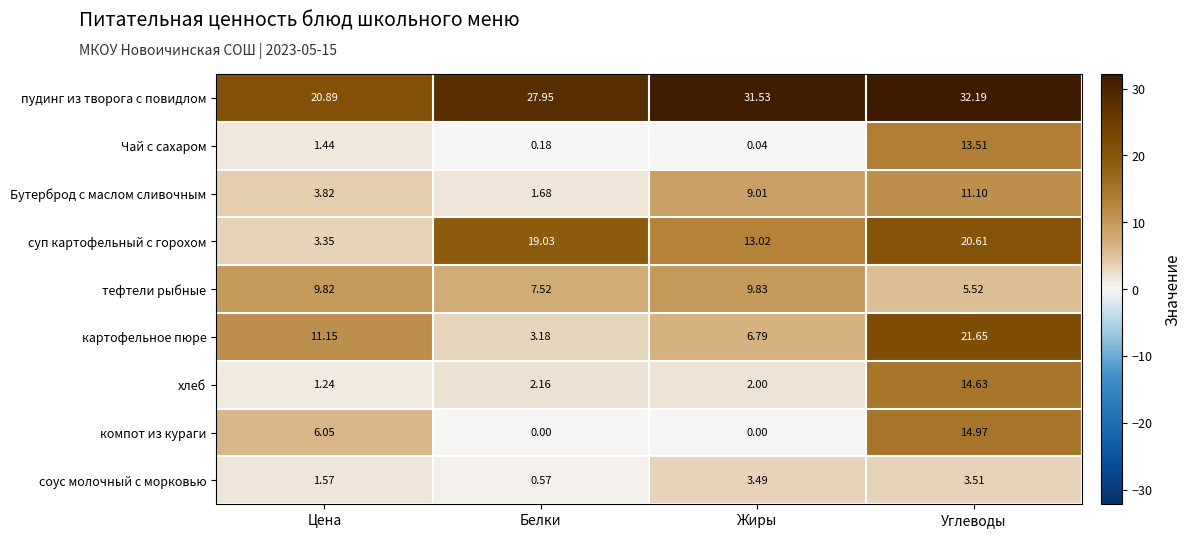

Which series has the widest spread of values?

картофельное пюре